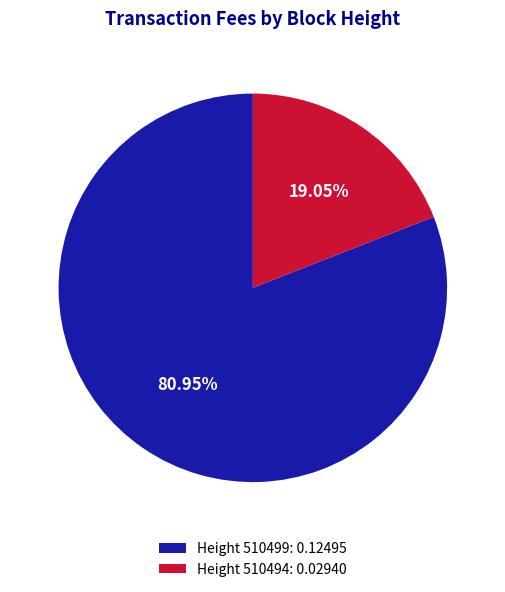

Do Height 510494: 0.02940 and Height 510499: 0.12495 together represent more than half of the pie?

Yes